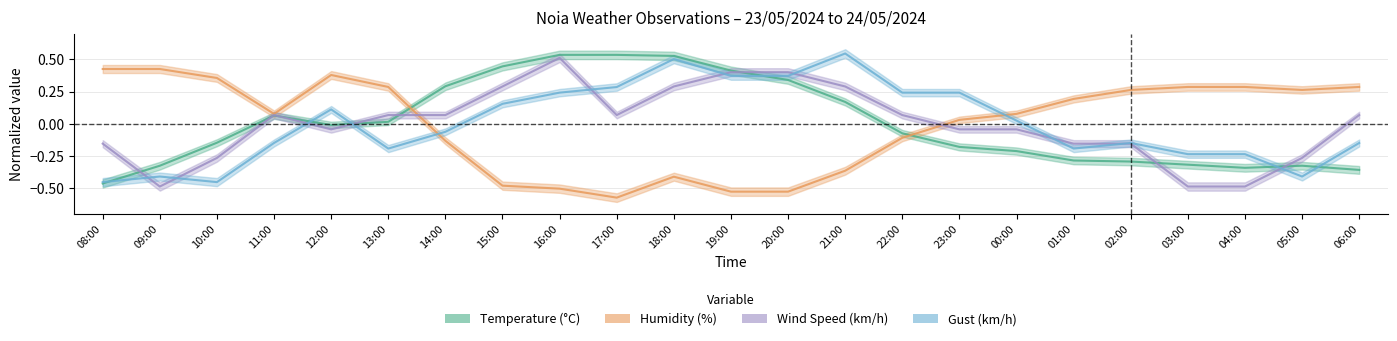

At which category does Temperature (°C) reach its first local peak?

11:00